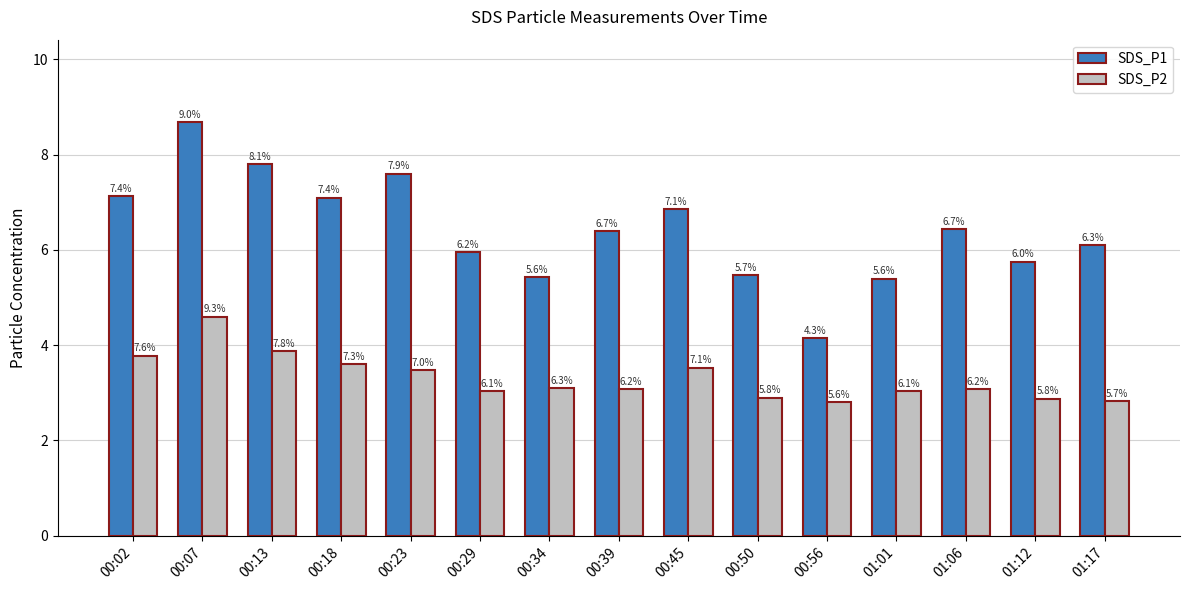

Where does the SDS_P1 series first go above 6?

00:02